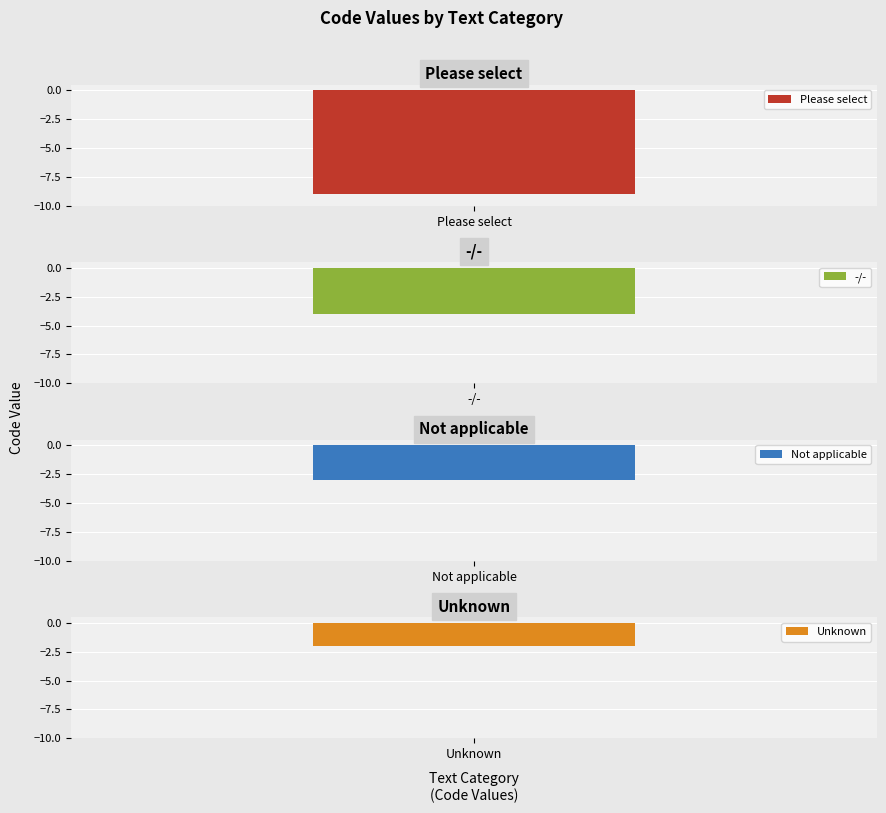

What is the smallest value displayed?

-9